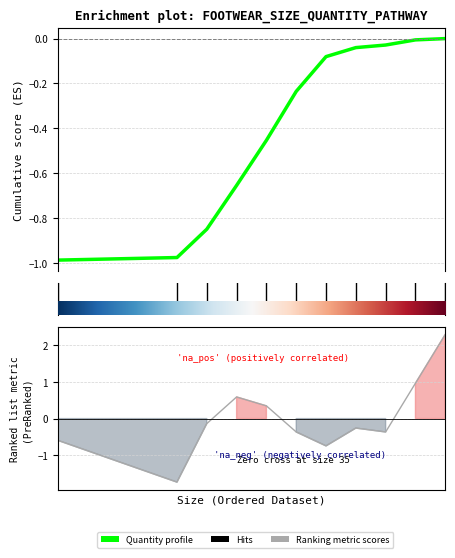

In Ranking metric scores, how many points are higher than both neighbors (excluding endpoints)?

2